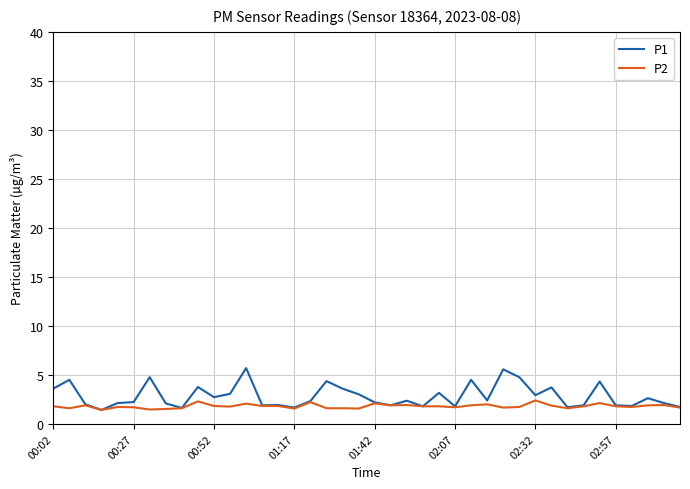

What is the highest value of the P1 series?

5.7